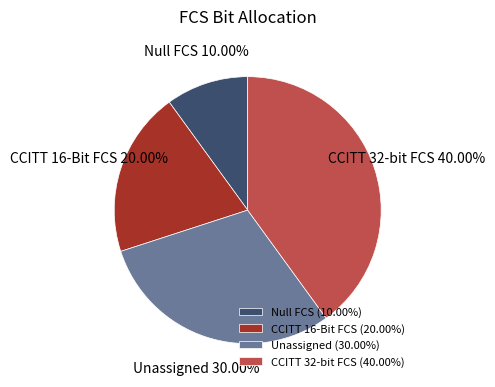

How many slices are in this pie chart?

4